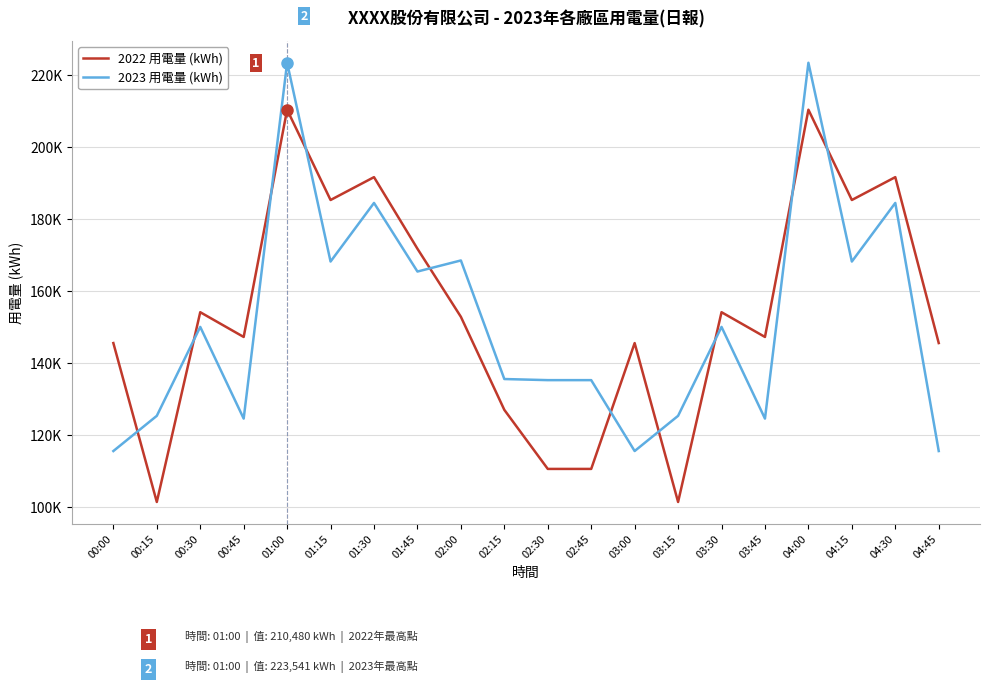

Which has a higher value, 03:45 or 00:30?

00:30